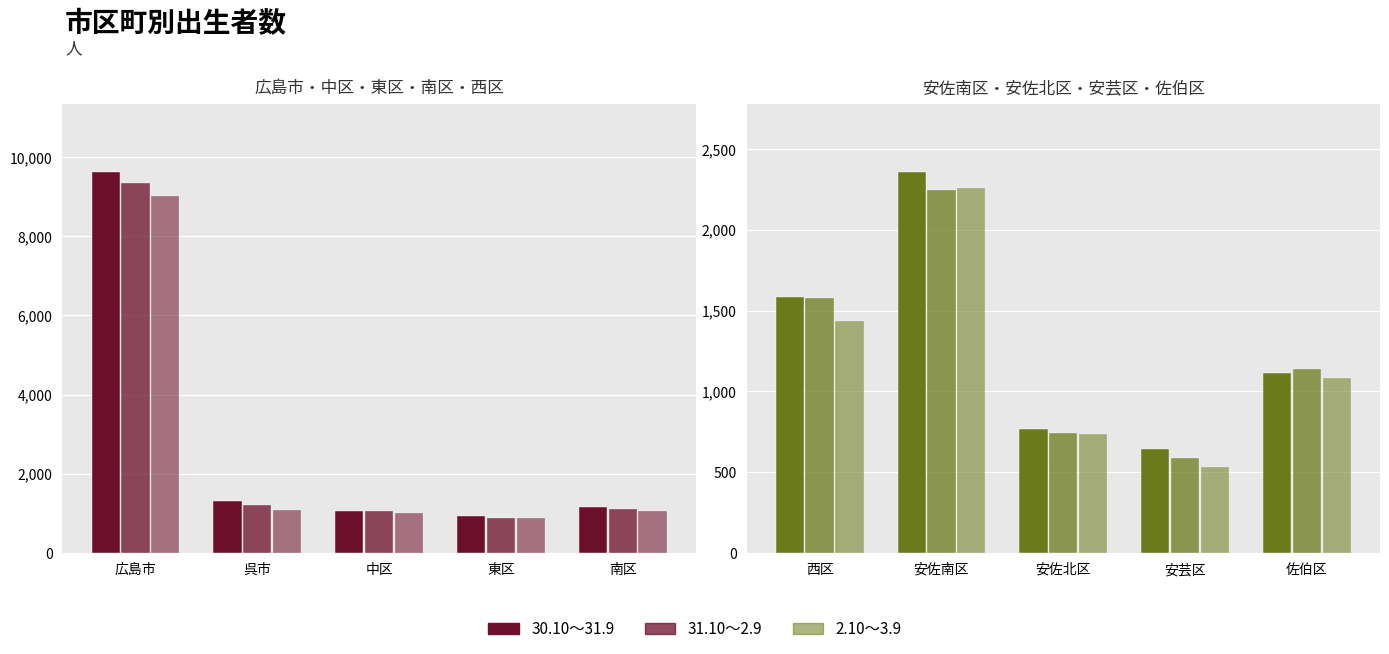

Where does the 2.10～3.9 series first go above 1082?

西区